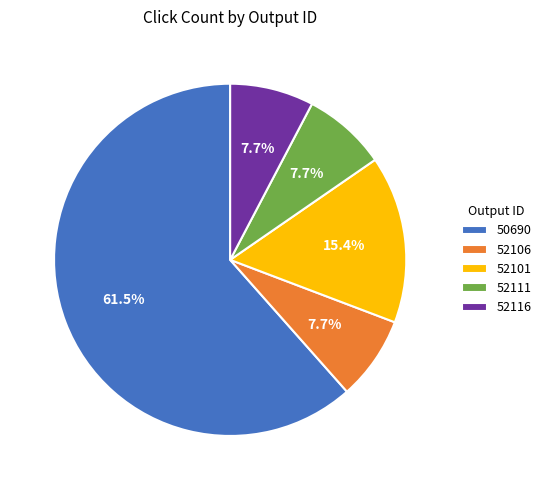

How many segments does this pie chart have?

5